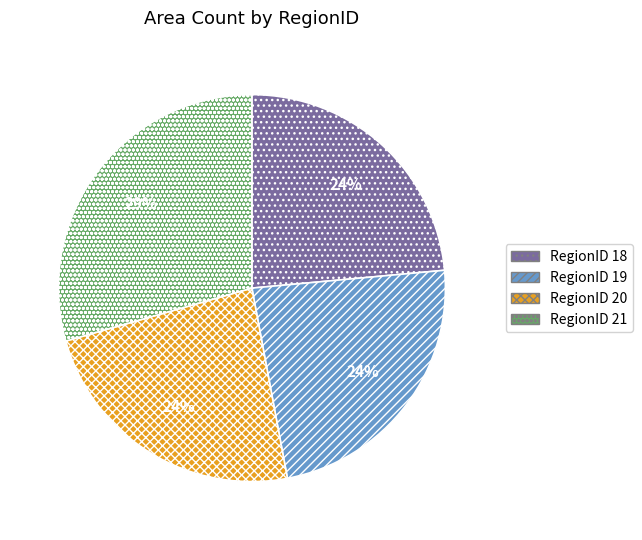

Which category has the biggest portion of the pie?

RegionID 21